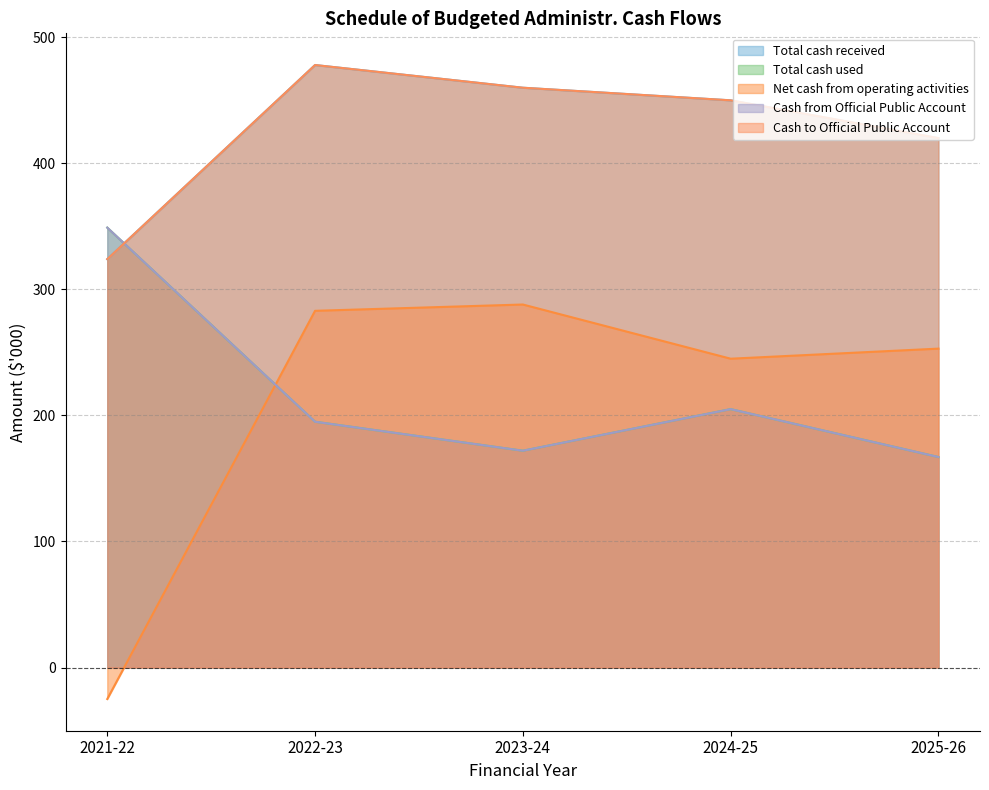

What are all the series names shown in the legend?

Total cash received, Total cash used, Net cash from operating activities, Cash from Official Public Account, Cash to Official Public Account